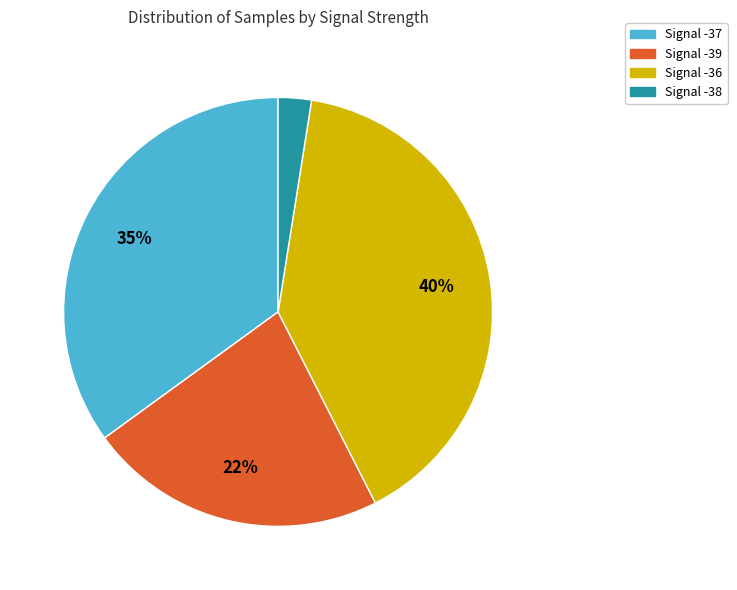

To the nearest percent, what is the average slice percentage?

25%